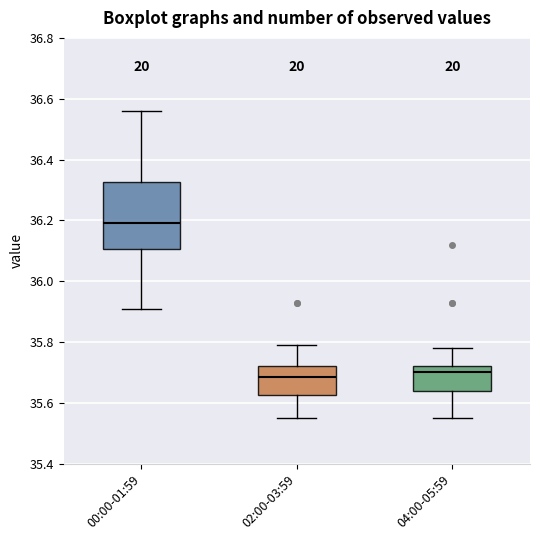

Reading left to right, read every box against the y-axis: the position of its median line, the range the box covers, and the ends of its whiskers. The values are not printed on the chart, so give them approximately, as read against the axis.

00:00-01:59: median 36.20, box 36.10 to 36.32, whiskers 35.92 to 36.56
02:00-03:59: median 35.68, box 35.62 to 35.72, whiskers 35.56 to 35.80
04:00-05:59: median 35.70, box 35.64 to 35.72, whiskers 35.56 to 35.78